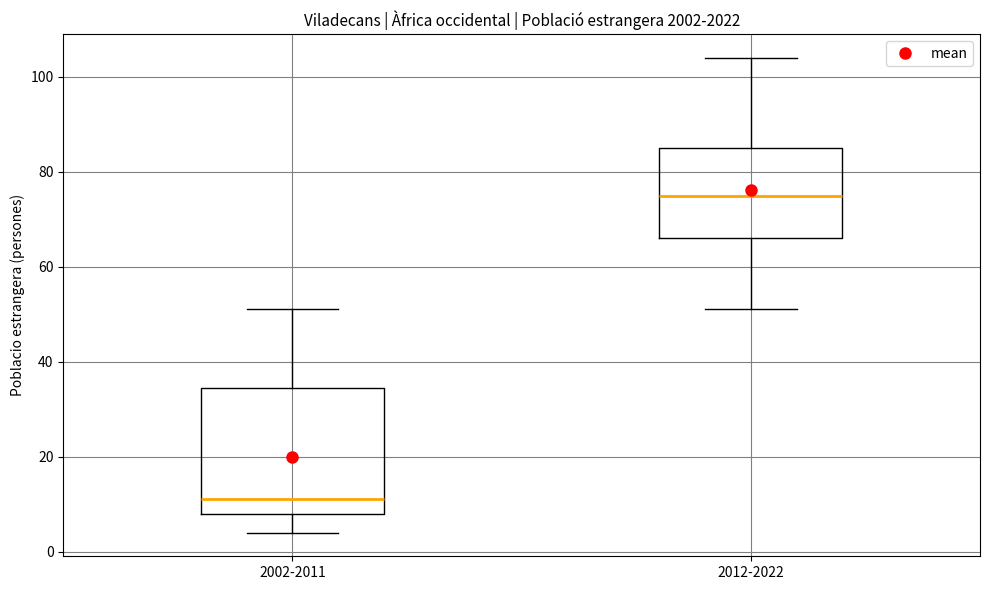

Which box's median line is the highest?

2012-2022